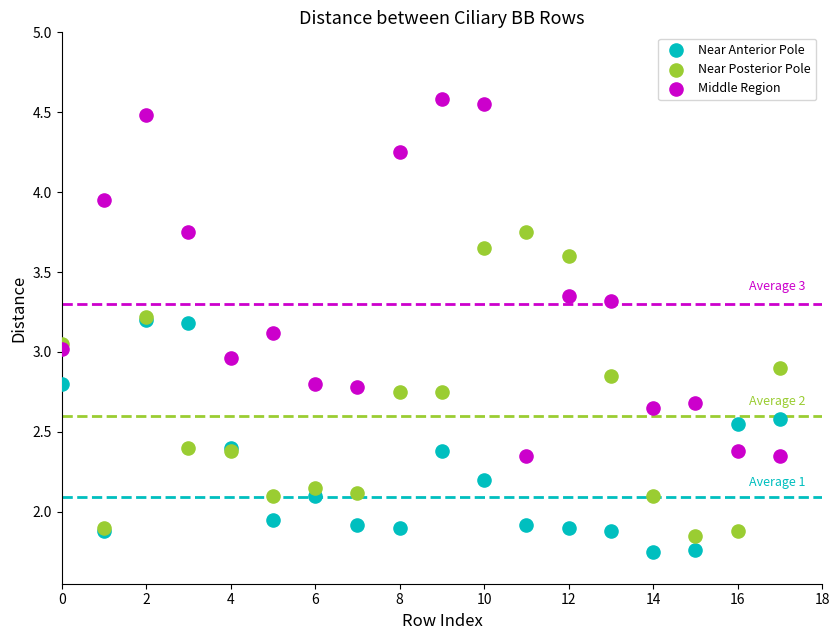

What are all the series names shown in the legend?

Near Anterior Pole, Near Posterior Pole, Middle Region